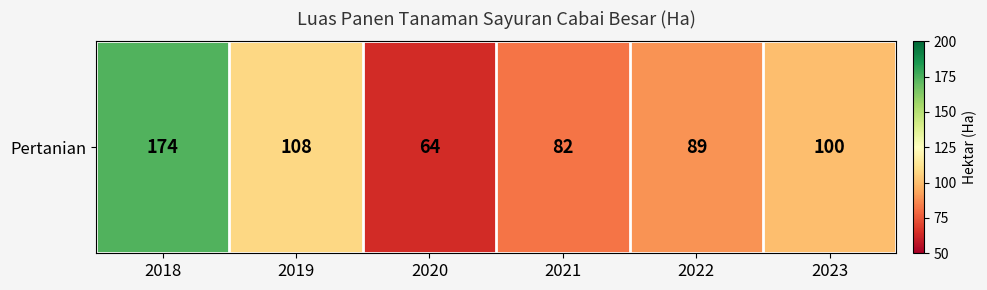

The chart shows a value of 174 at 2018. True or false?

True